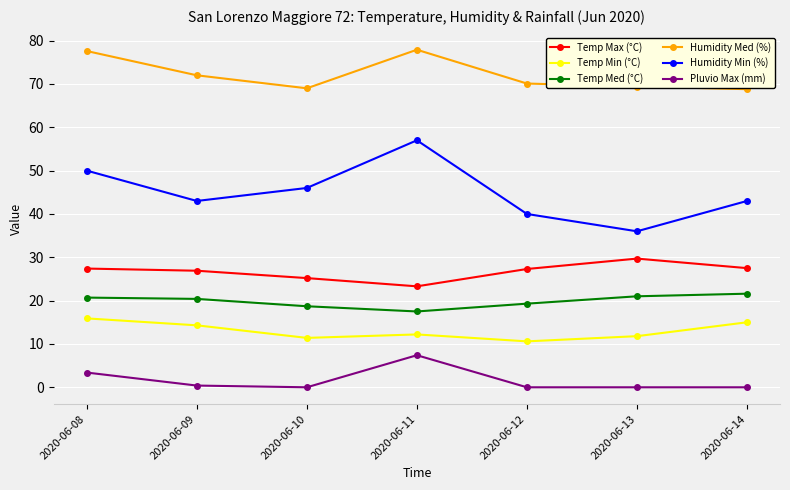

What is the difference between the maximum and minimum values in the Pluvio Max (mm) series?

7.4